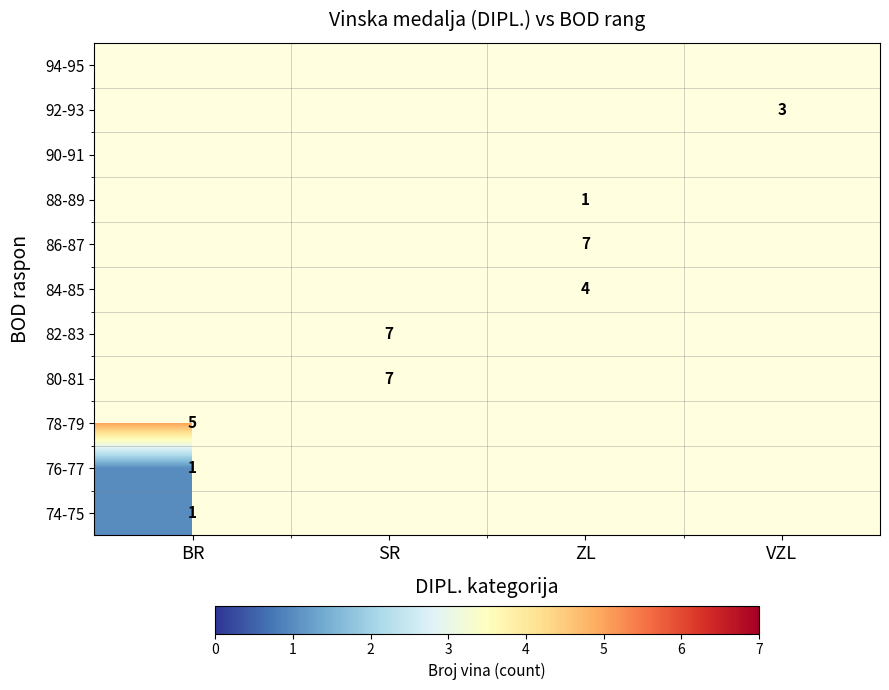

How many data points does each series have?

4